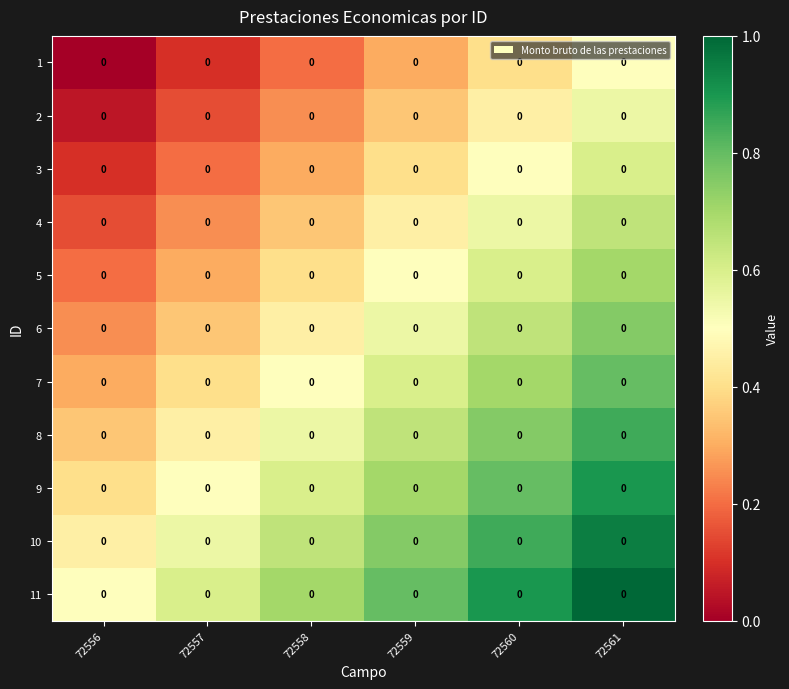

What is the difference between the maximum and minimum values in the 3 series?

0.5